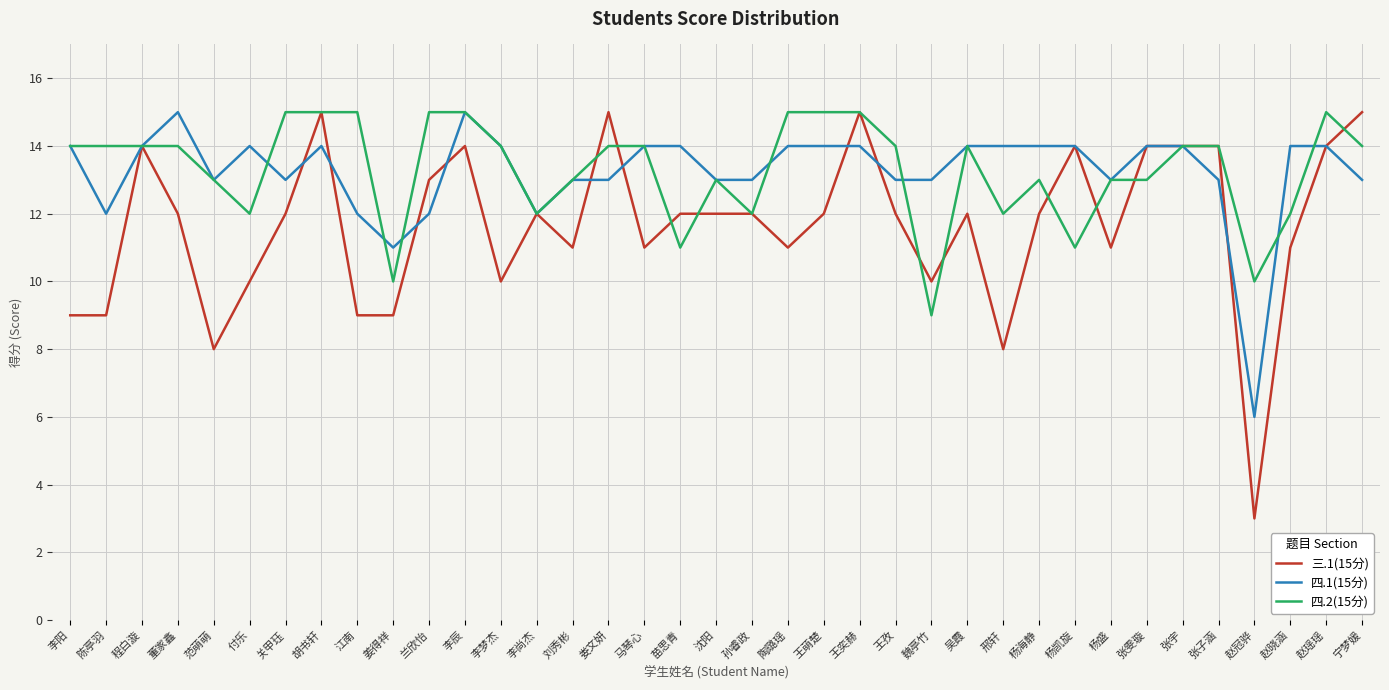

What position from the right is 范萌萌?

33